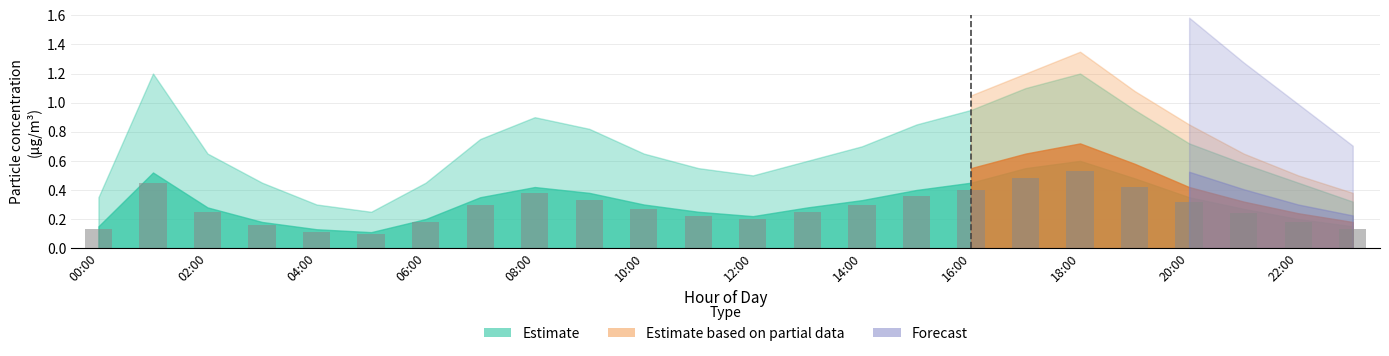

How many values are between 0 and 1?

24